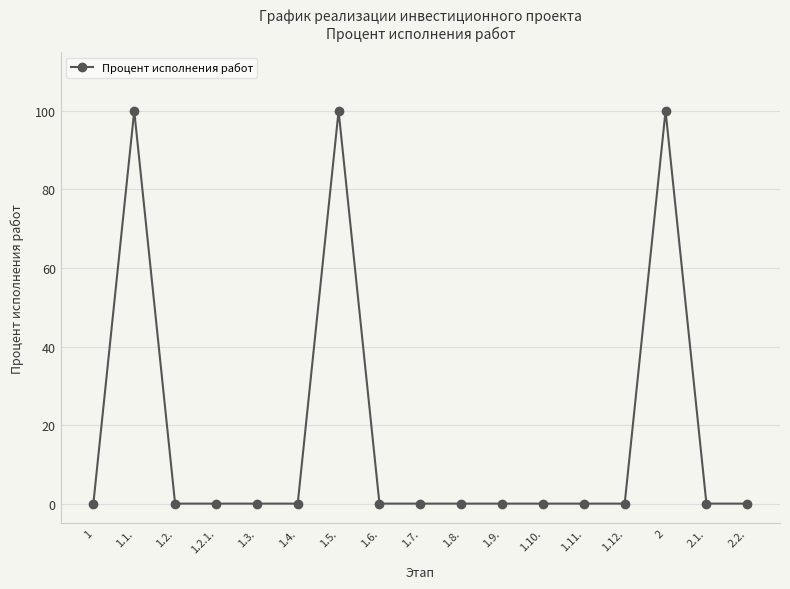

What is the label of the 14th point from the right?

1.2.1.